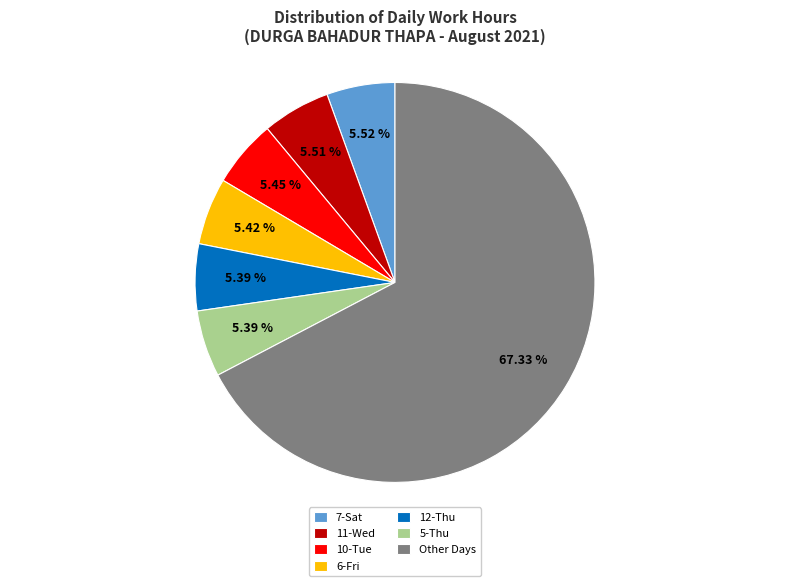

Do 6-Fri and 7-Sat together represent more than half of the pie?

No